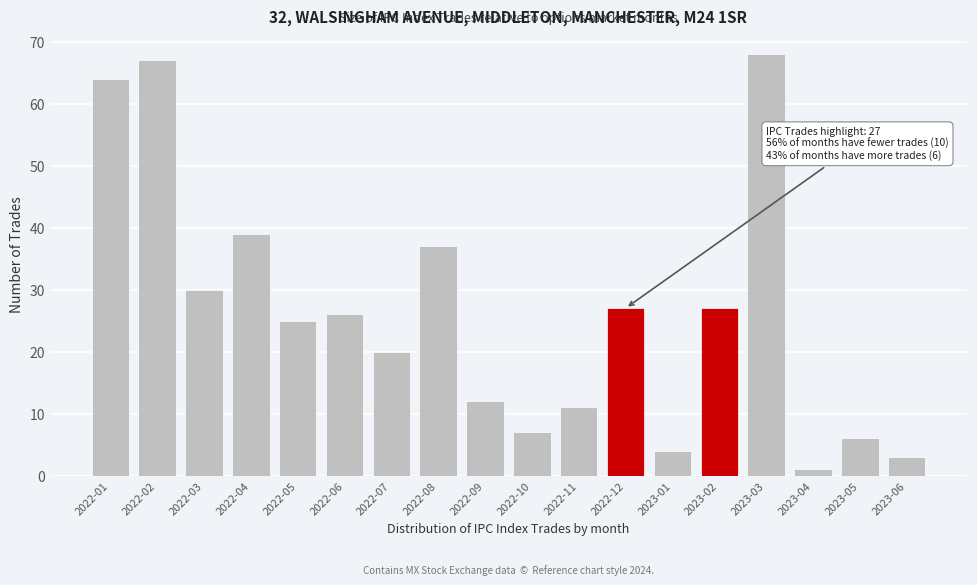

Reading left to right, transcribe all the data shown in this chart.

2022-01=64	2022-02=67	2022-03=30	2022-04=39	2022-05=25	2022-06=26	2022-07=20	2022-08=37	2022-09=12	2022-10=7	2022-11=11	2022-12=27	2023-01=4	2023-02=27	2023-03=68	2023-04=1	2023-05=6	2023-06=3